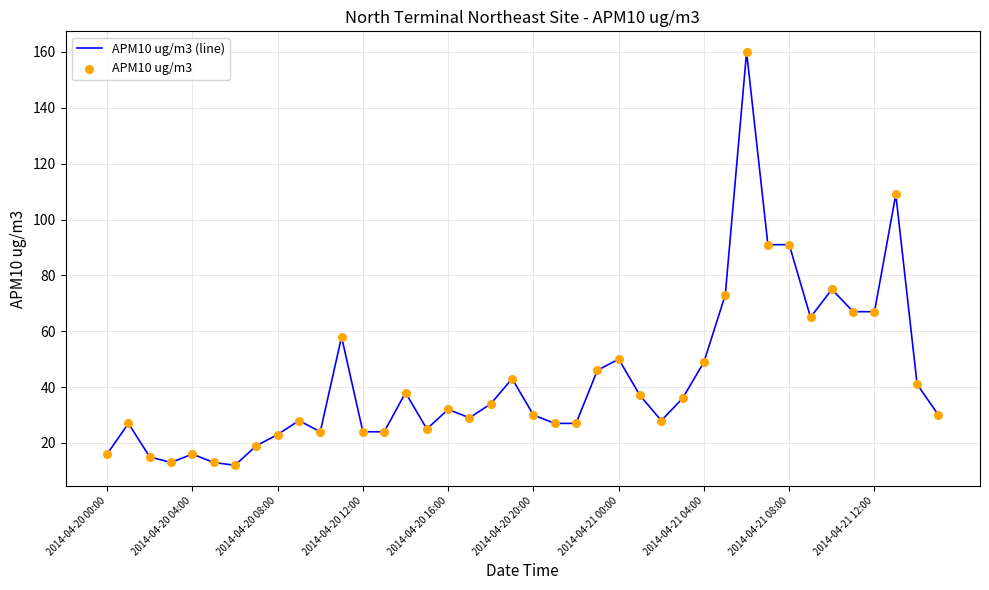

What is the difference between the maximum and minimum values?

148